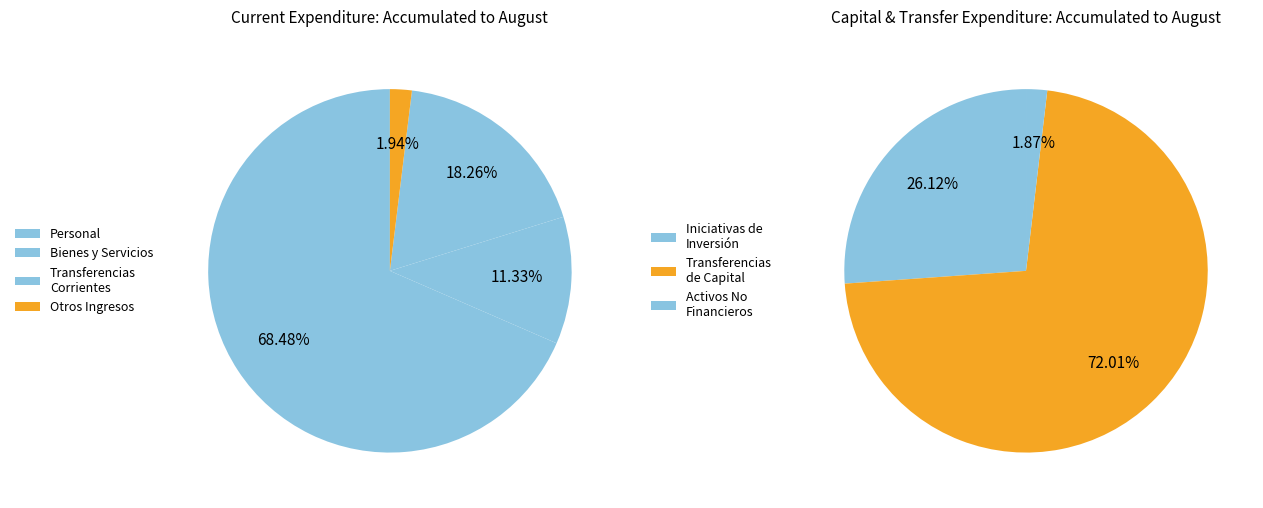

Count the number of slices in the pie.

7